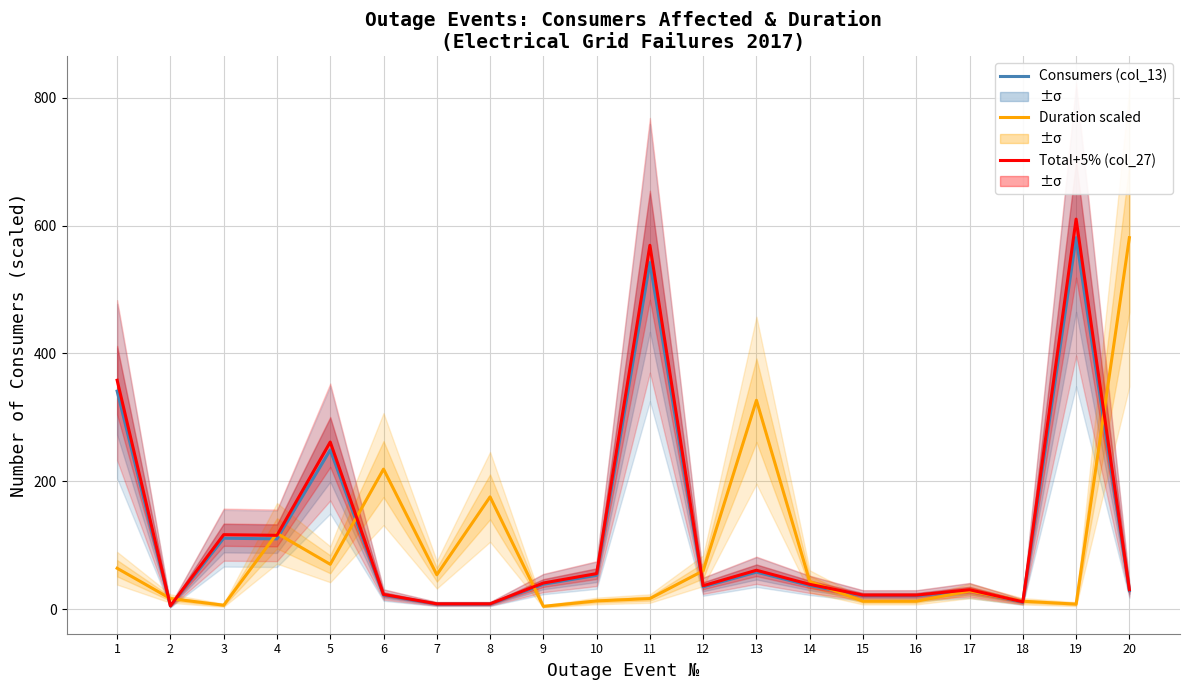

Does the chart have visible grid lines?

Yes